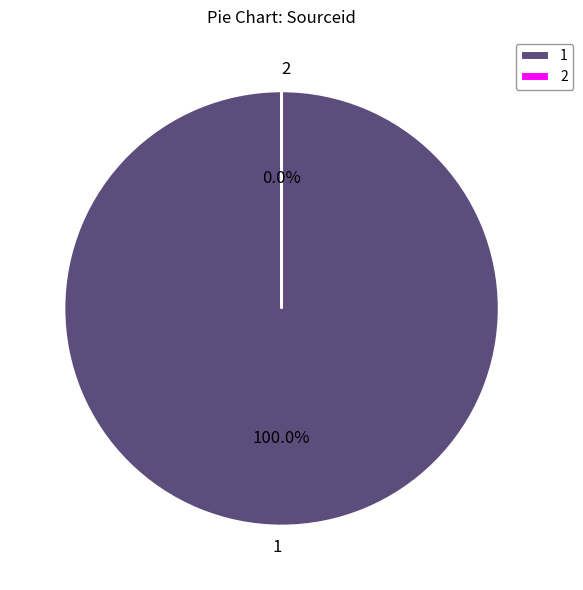

The 2 slice represents 13% of the pie. True or false?

False